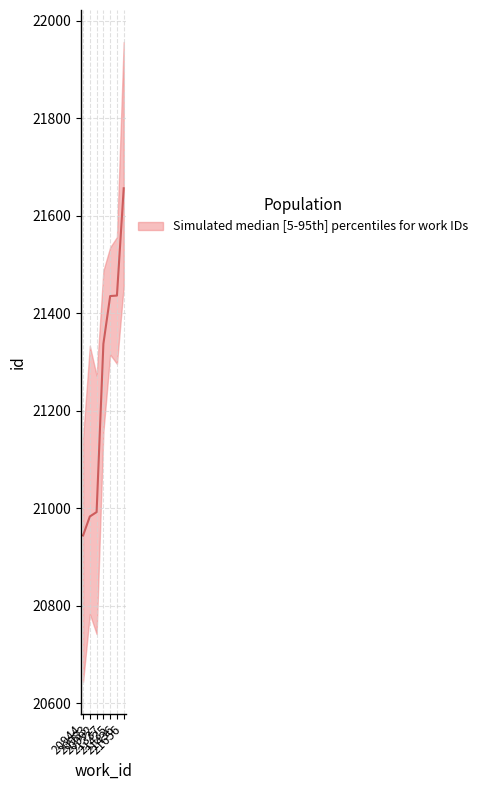

Does the chart display data point markers on the line(s)?

No